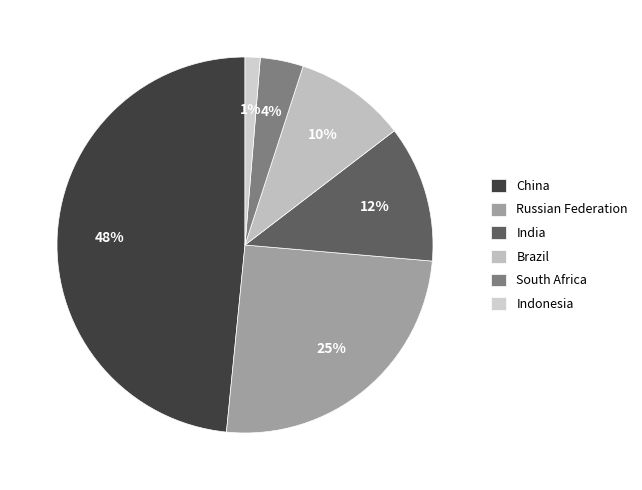

True or false: China accounts for 48% of the total.

True